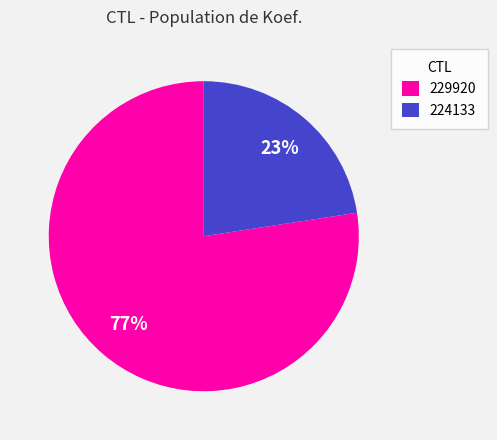

How many segments does this pie chart have?

2